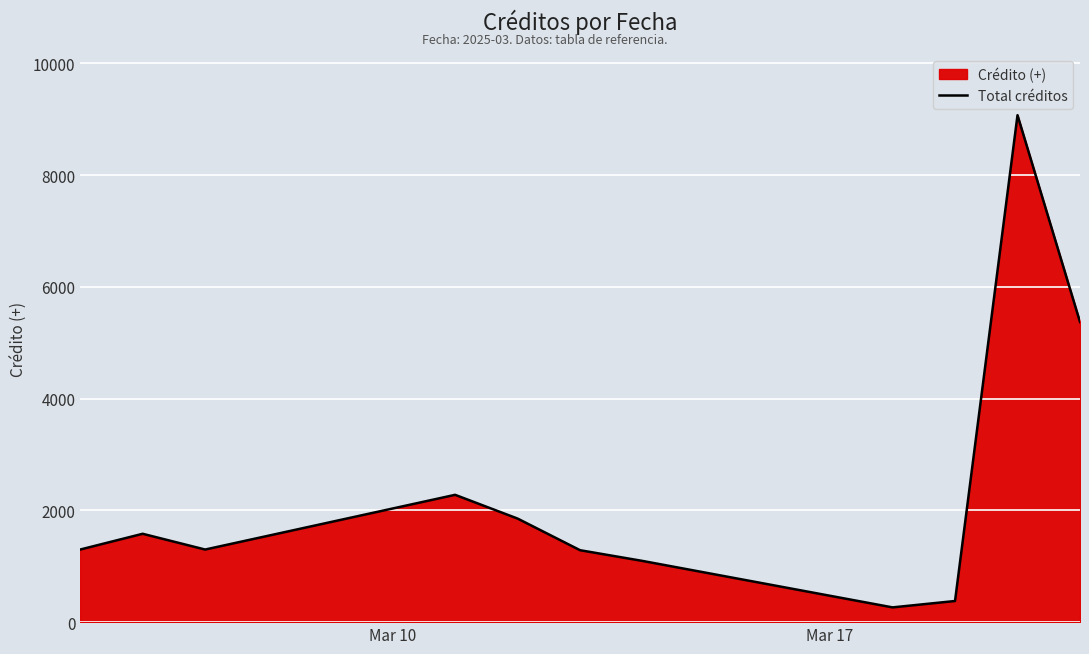

What is the minimum value shown in the chart?

264